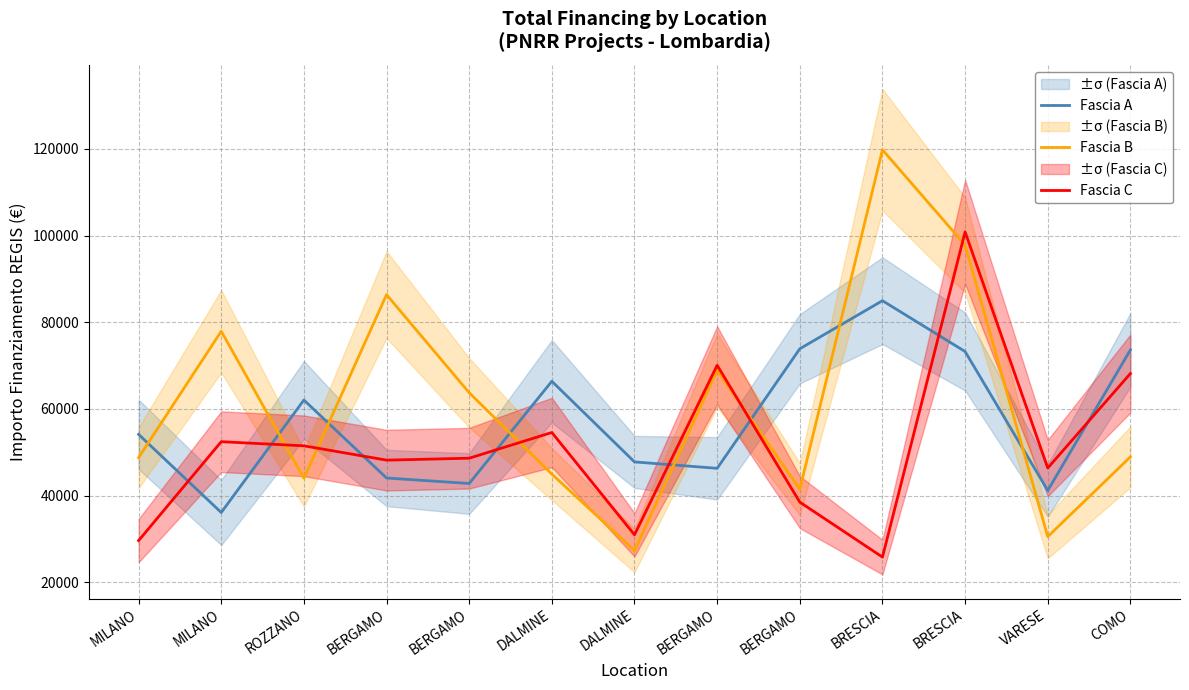

What are all the series names shown in the legend?

Fascia A, Fascia B, Fascia C